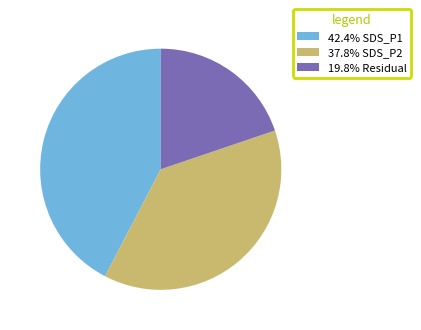

Approximately how many times larger is the value at 42.4% SDS_P1 compared to 19.8% Residual?

2.1